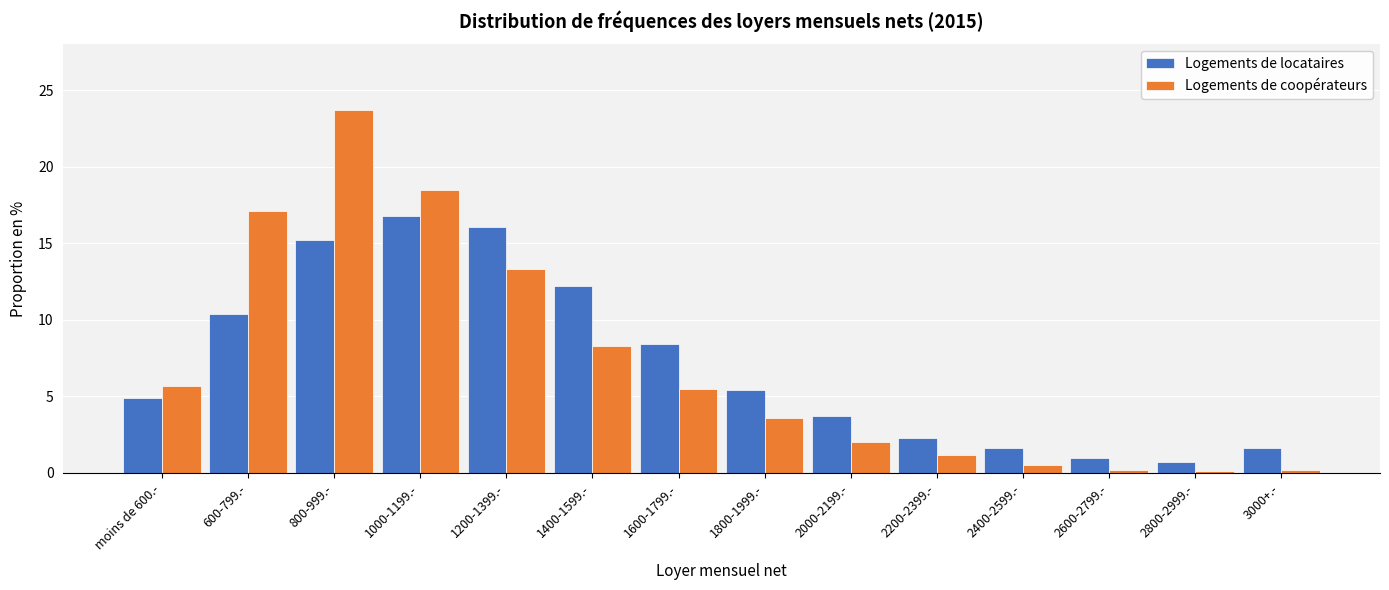

What is the difference between the second highest and second lowest values in the Logements de locataires series?

15.1